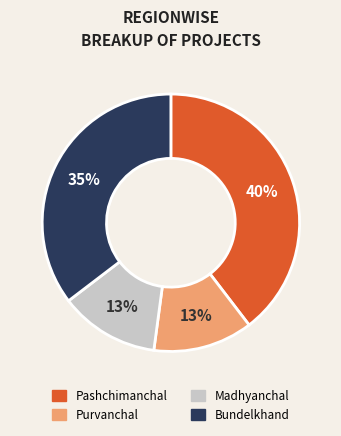

Is there a majority slice in this chart?

No